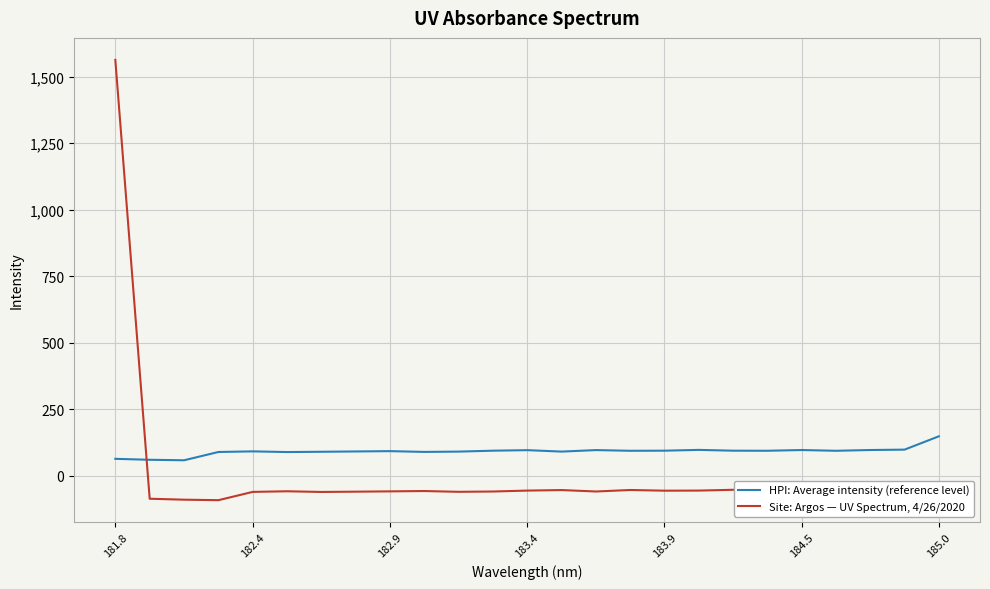

List the series in order of their overall mean, highest first.

HPI: Average intensity (reference level), Site: Argos — UV Spectrum, 4/26/2020